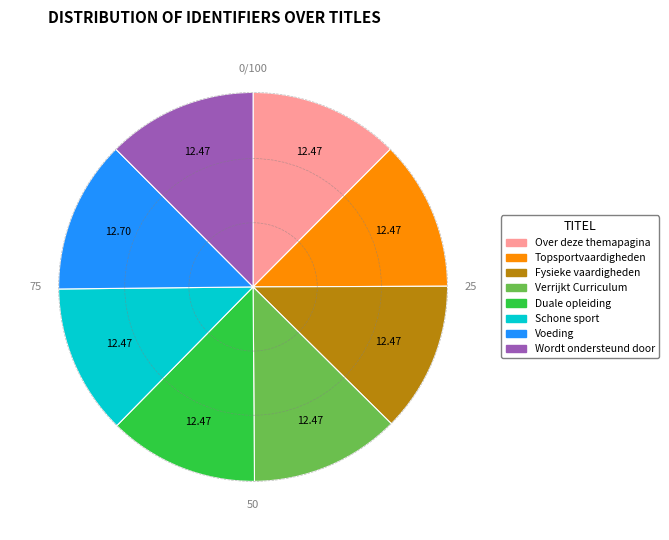

Is there any slice that represents more than half of the pie?

No